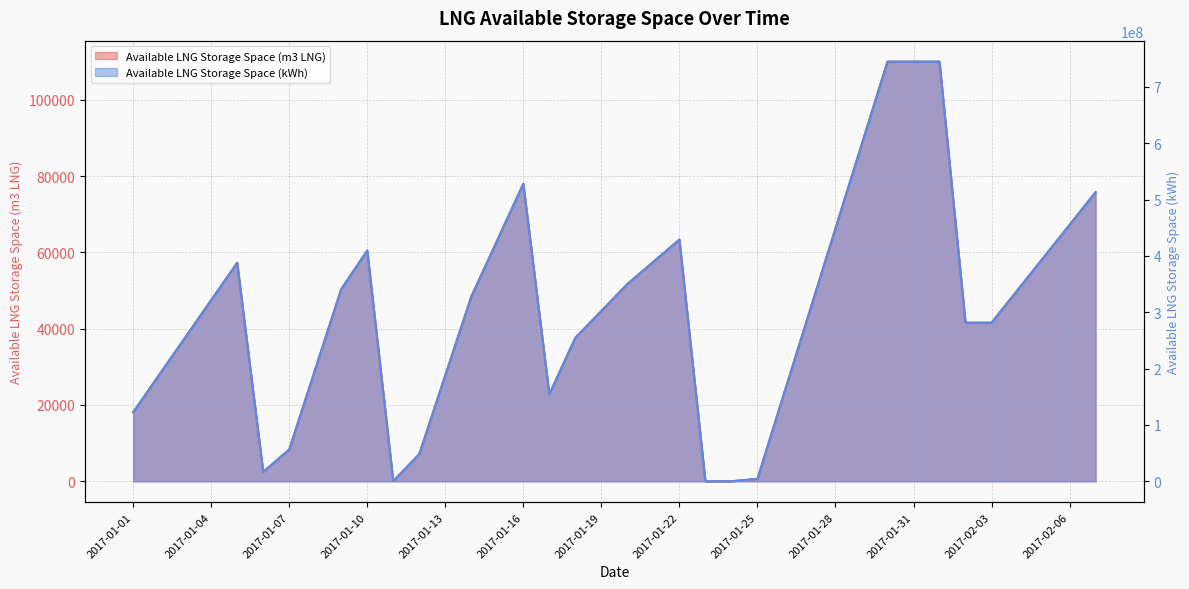

Which series has the largest total across all categories?

Available LNG Storage Space (m3 LNG)